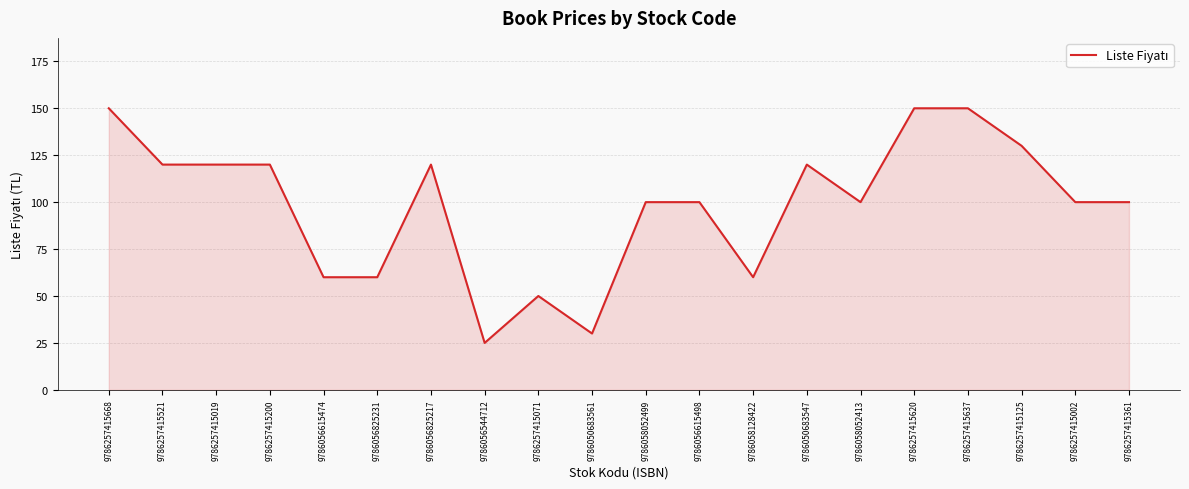

Which label corresponds to the smallest value in the chart?

9786056544712